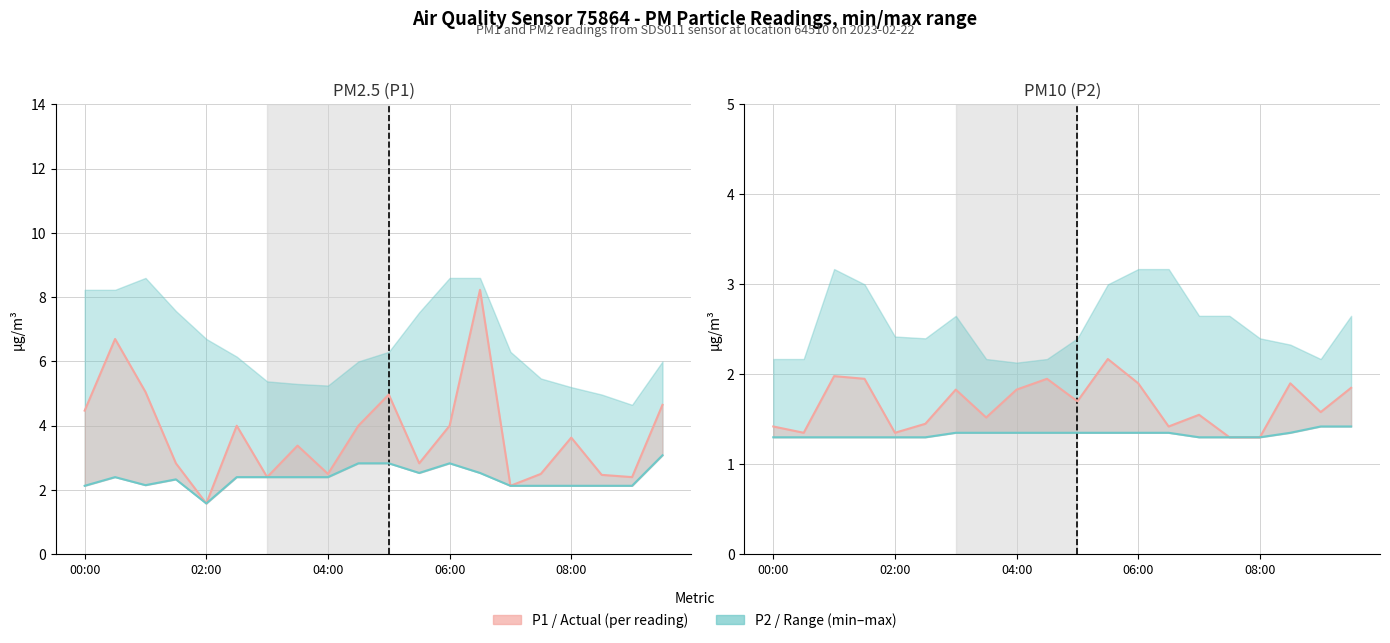

List the series in order of their peak value, highest first.

P1 (actual line), P1 min line, P2 (actual line), P2 min line